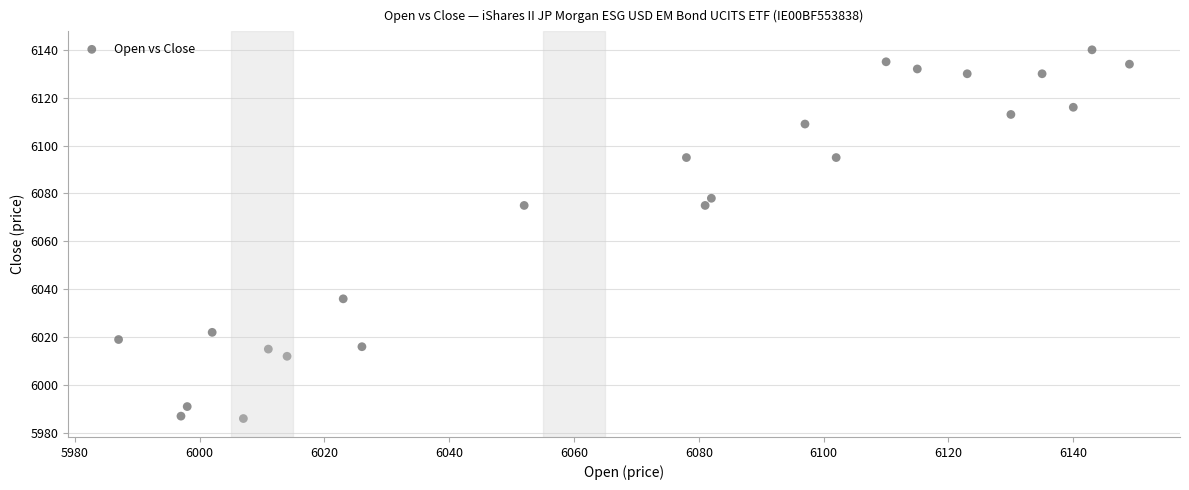

What is the range of Y values (max minus min)?

154